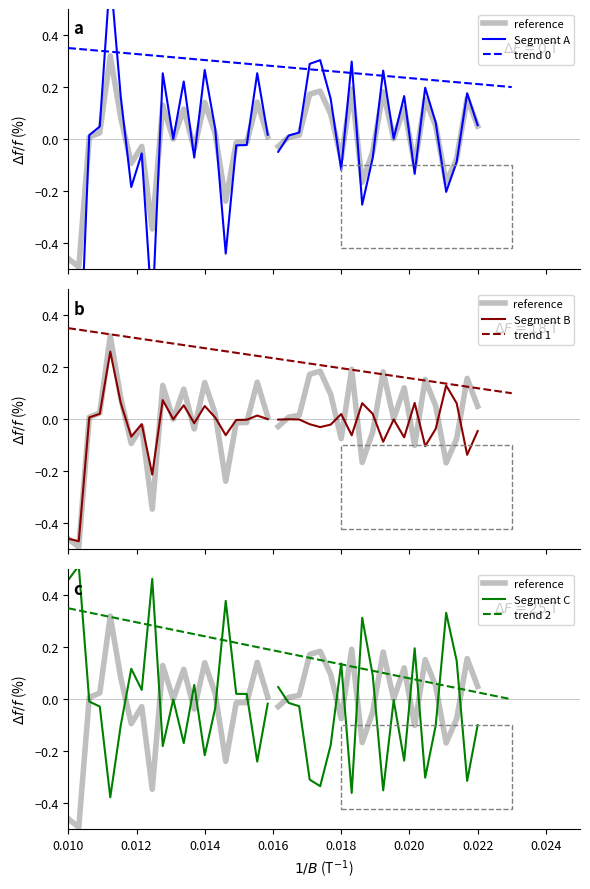

What is the label of the 15th point from the right?

0.020